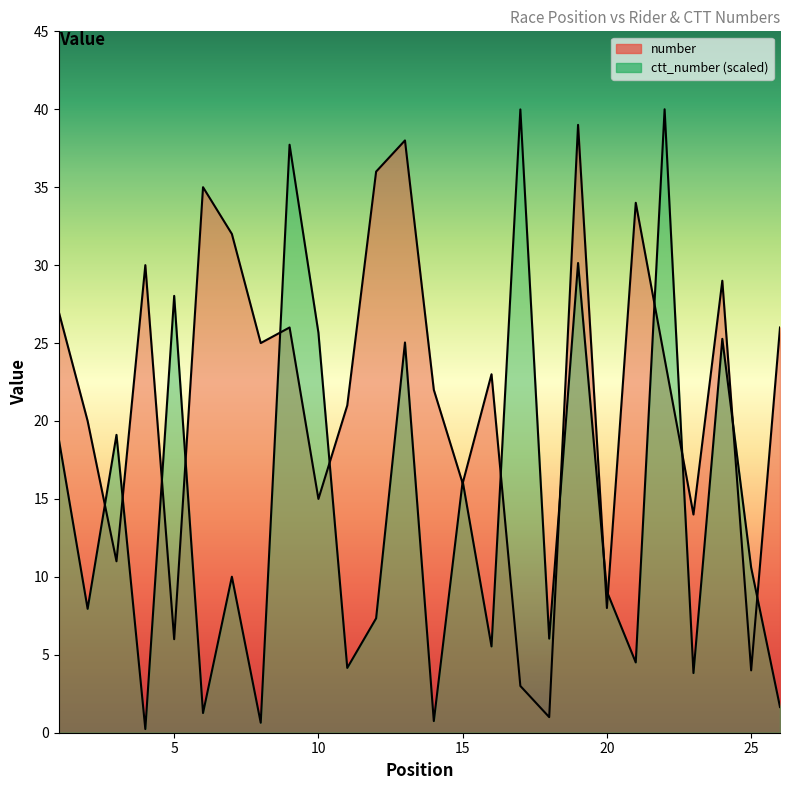

Which series changed the most between 2 and 4?

number